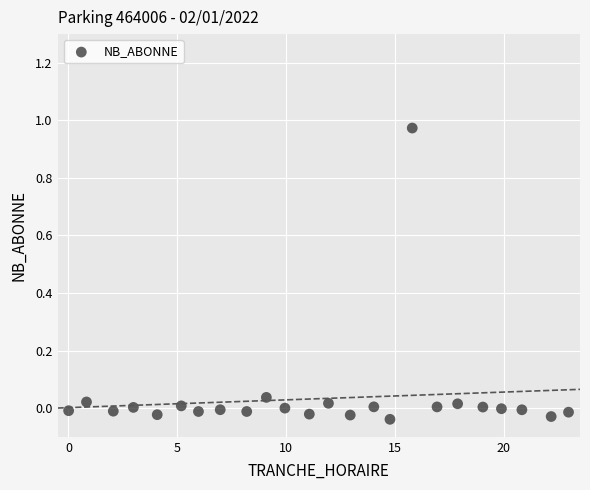

What is the range of X values (max minus min)?

23.0